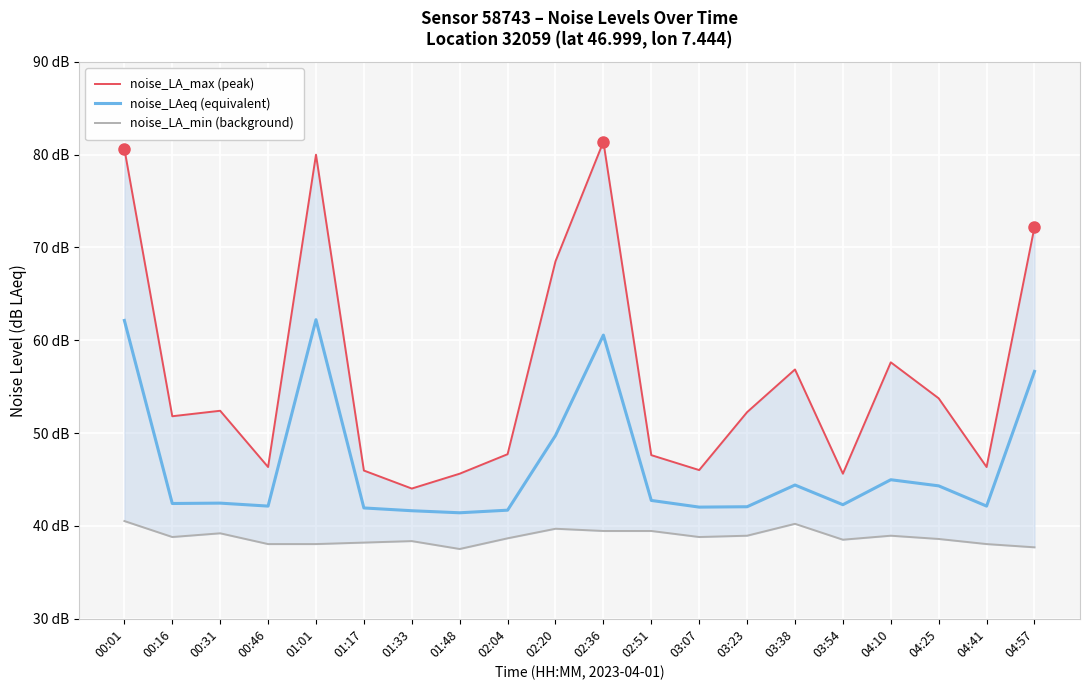

Reading right to left, list all the values displayed in this chart.

noise_LA_max (peak): 04:57=72.2	04:41=46.4	04:25=53.8	04:10=57.6	03:54=45.6	03:38=56.9	03:23=52.3	03:07=46.0	02:51=47.6	02:36=81.4	02:20=68.5	02:04=47.7	01:48=45.6	01:33=44.0	01:17=46.0	01:01=80.0	00:46=46.4	00:31=52.4	00:16=51.8	00:01=80.6
noise_LAeq (equivalent): 04:57=56.6	04:41=42.1	04:25=44.3	04:10=45.0	03:54=42.3	03:38=44.4	03:23=42.1	03:07=42.0	02:51=42.8	02:36=60.6	02:20=49.7	02:04=41.7	01:48=41.4	01:33=41.6	01:17=41.9	01:01=62.2	00:46=42.1	00:31=42.5	00:16=42.4	00:01=62.1
noise_LA_min (background): 04:57=37.7	04:41=38.0	04:25=38.6	04:10=39.0	03:54=38.5	03:38=40.2	03:23=39.0	03:07=38.8	02:51=39.5	02:36=39.5	02:20=39.7	02:04=38.7	01:48=37.5	01:33=38.4	01:17=38.2	01:01=38.0	00:46=38.0	00:31=39.2	00:16=38.8	00:01=40.5